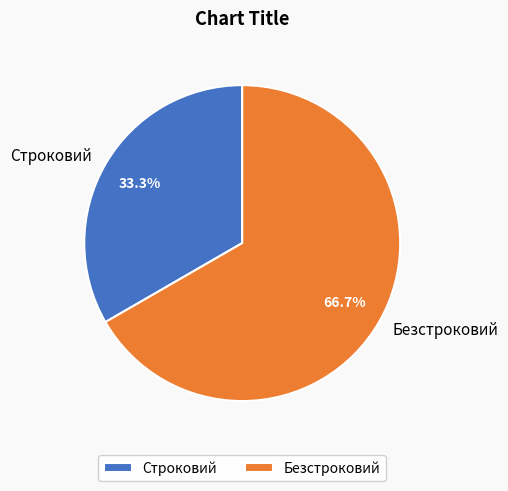

Approximately how many times larger is the value at Строковий compared to Безстроковий?

0.5